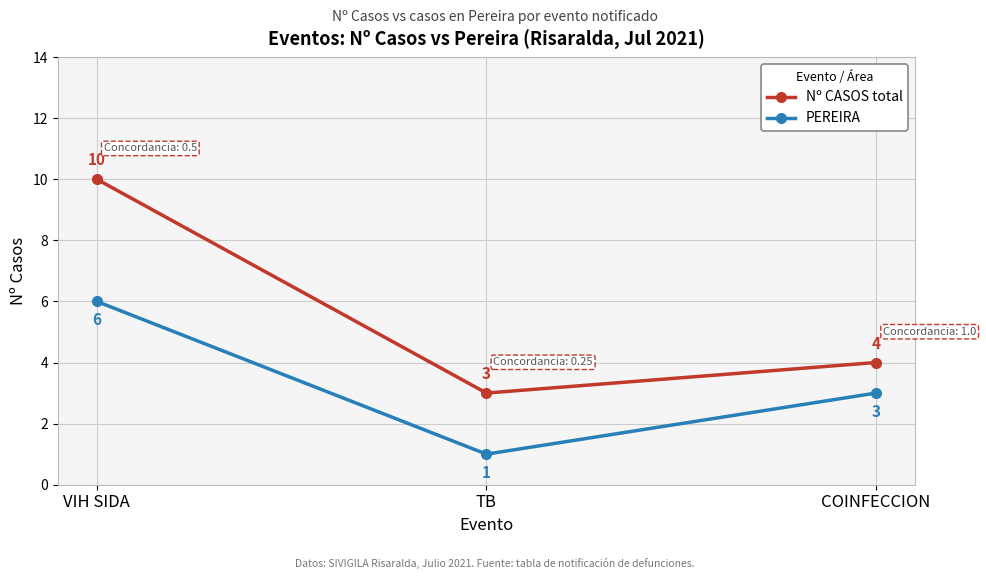

Which series has the widest spread of values?

Nº CASOS total